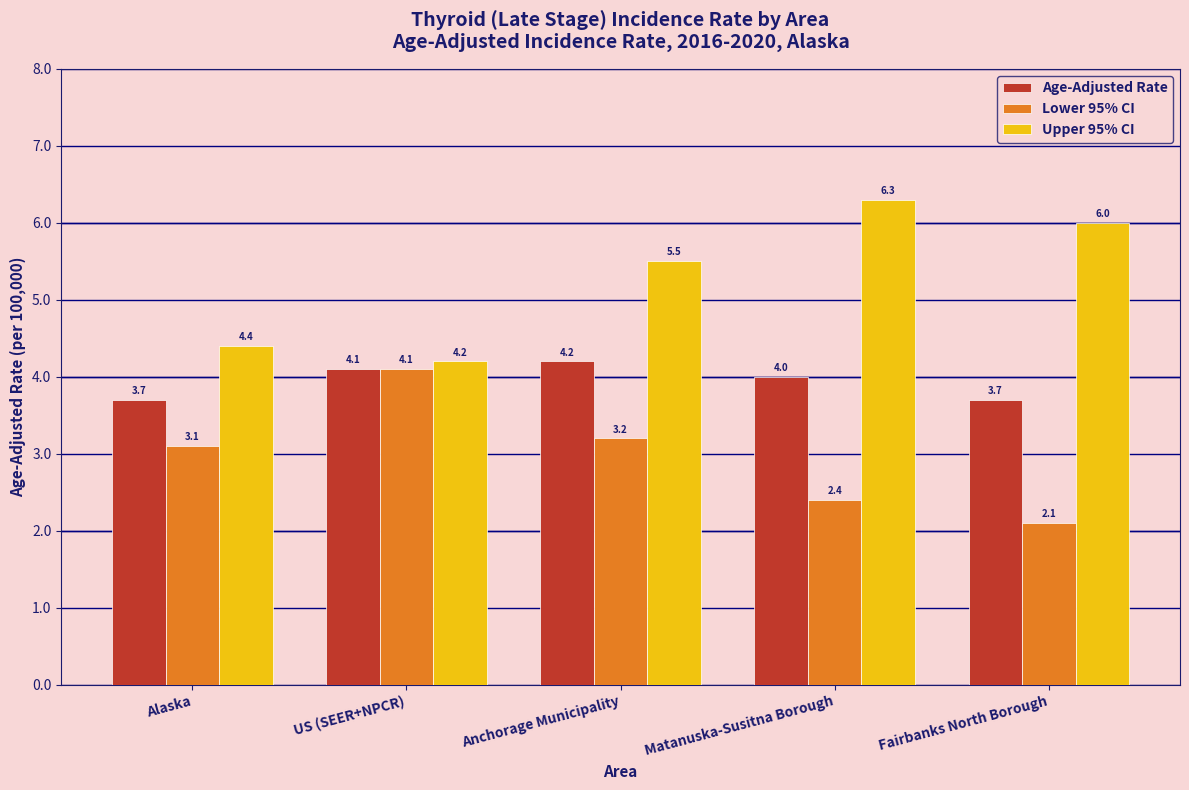

Rank the series at Alaska from lowest to highest value.

Lower 95% CI, Age-Adjusted Rate, Upper 95% CI